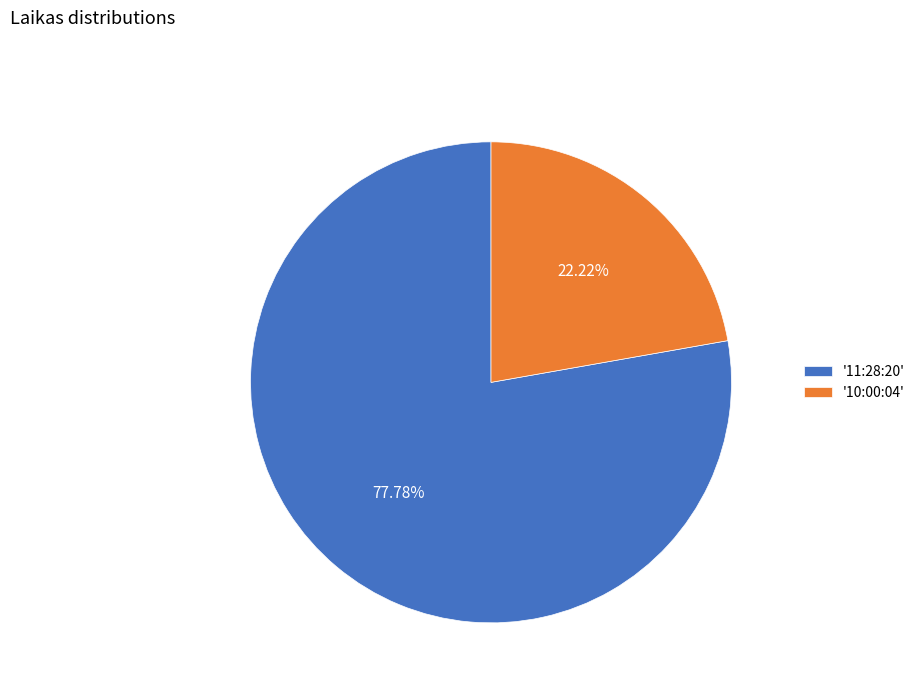

How many segments does this pie chart have?

2